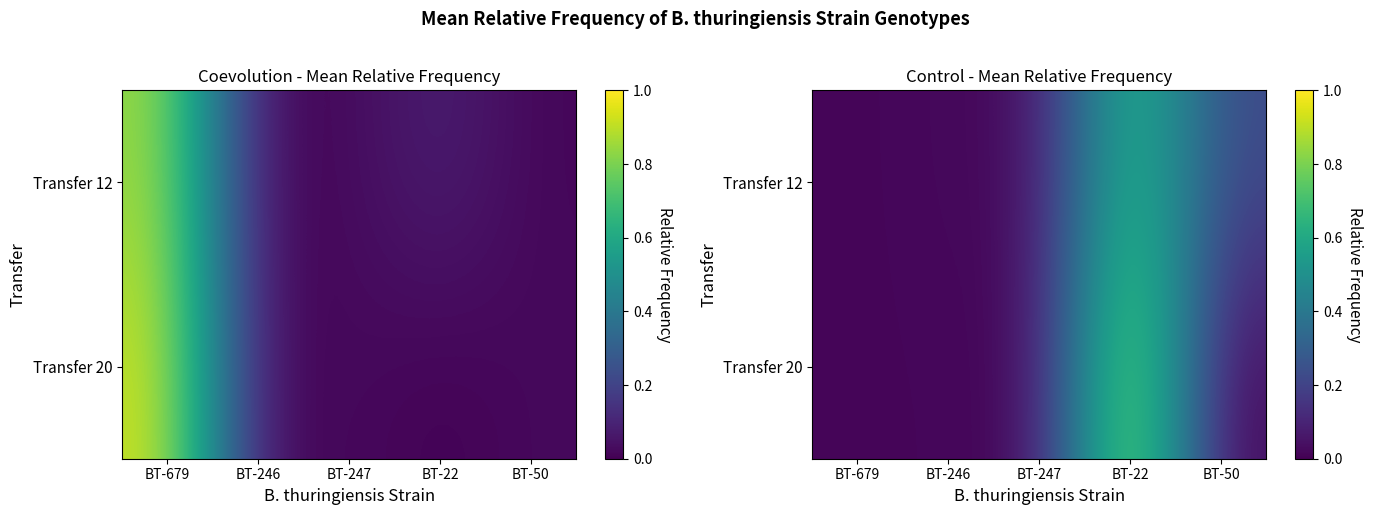

What is the average value of the Transfer 12 series?

0.2